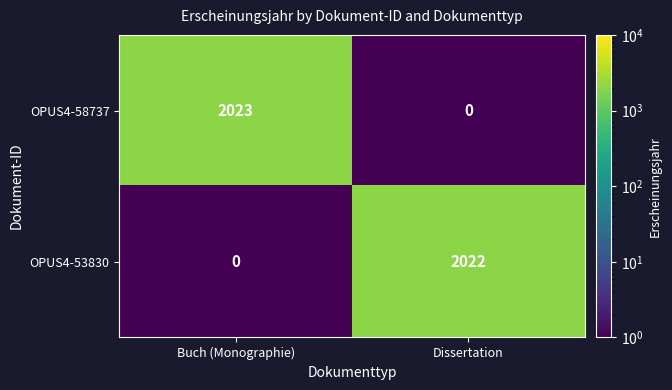

What is the maximum value shown in the chart?

2023